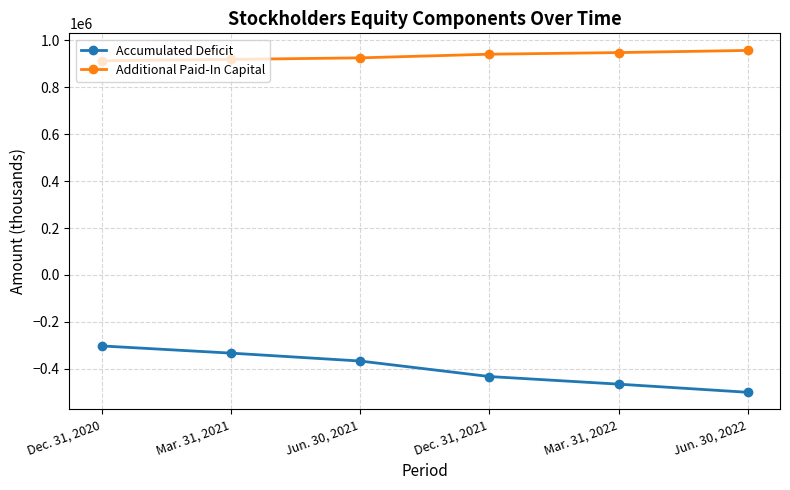

What is the value of the Additional Paid-In Capital point at the 6th from the left?

957489